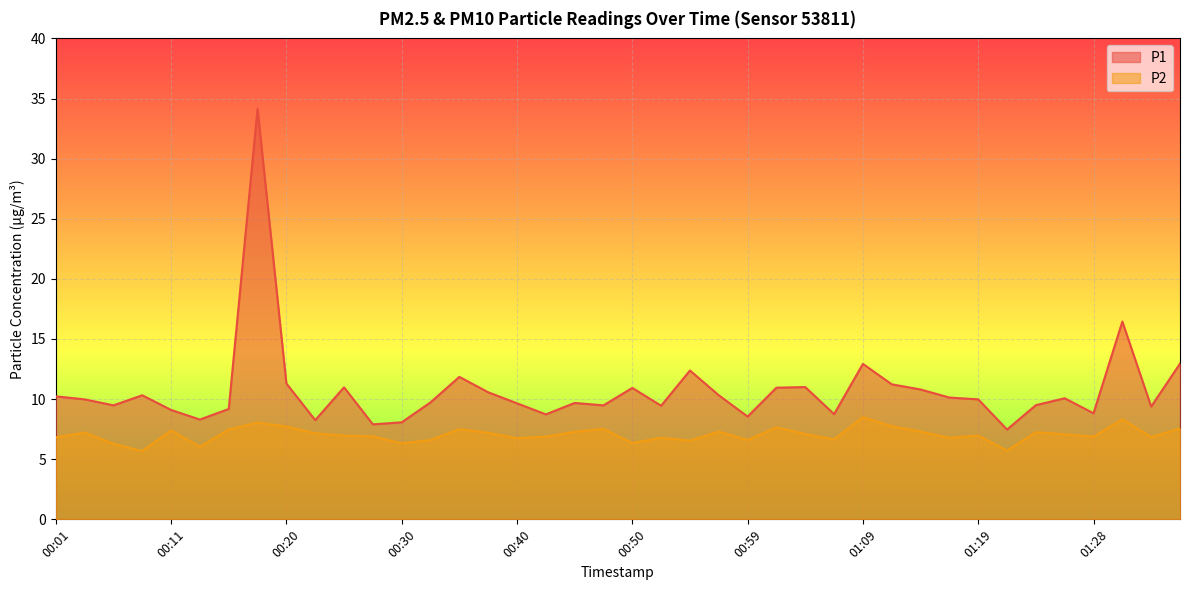

Reading left to right, list all the values displayed in this chart.

P1: 10.2	10.0	9.5	10.3	9.1	8.3	9.2	34.1	11.3	8.2	11.0	7.9	8.1	9.7	11.8	10.6	9.7	8.7	9.7	9.5	10.9	9.4	12.4	10.3	8.6	10.9	11.0	8.8	12.9	11.2	10.8	10.1	10.0	7.5	9.5	10.1	8.8	16.4	9.4	12.9
P2: 6.8	7.2	6.3	5.7	7.4	6.0	7.5	8.1	7.7	7.2	7.0	6.9	6.3	6.6	7.5	7.2	6.8	6.9	7.3	7.5	6.3	6.8	6.5	7.3	6.6	7.7	7.1	6.7	8.5	7.8	7.3	6.8	7.0	5.7	7.2	7.1	6.9	8.3	6.8	7.5